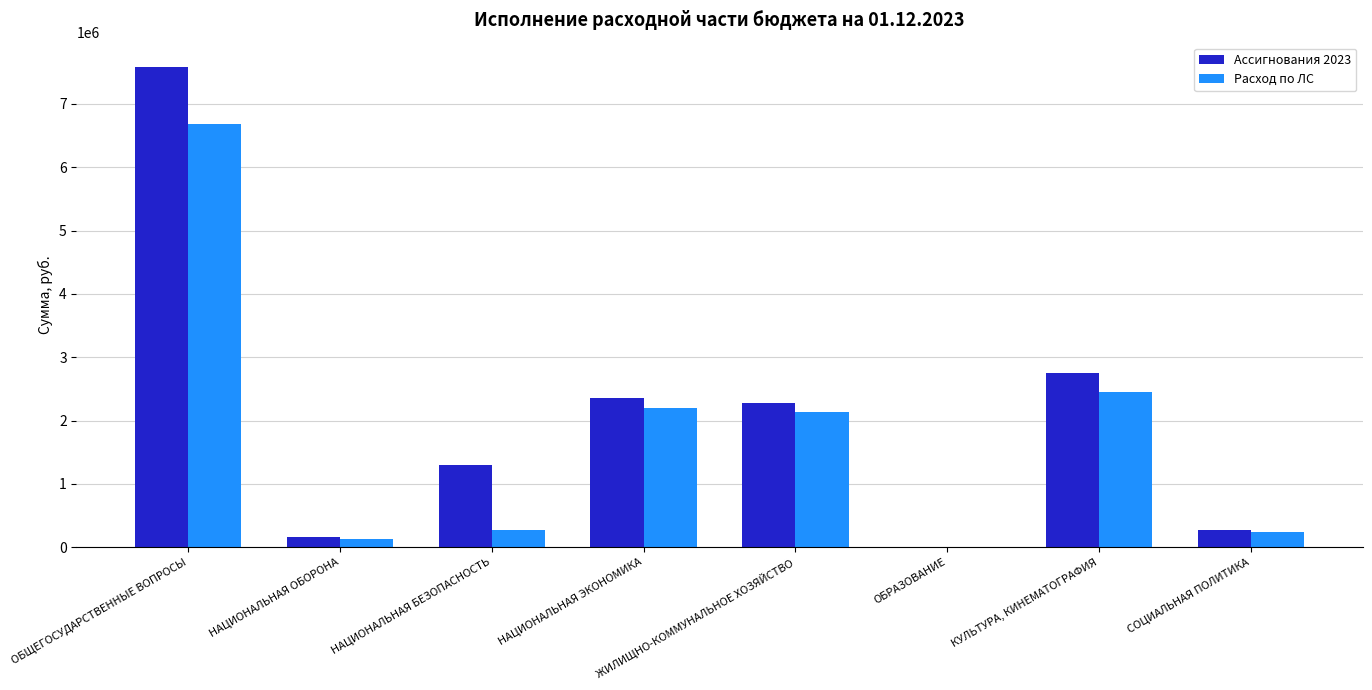

At which category is the sum across all series the highest?

ОБЩЕГОСУДАРСТВЕННЫЕ ВОПРОСЫ